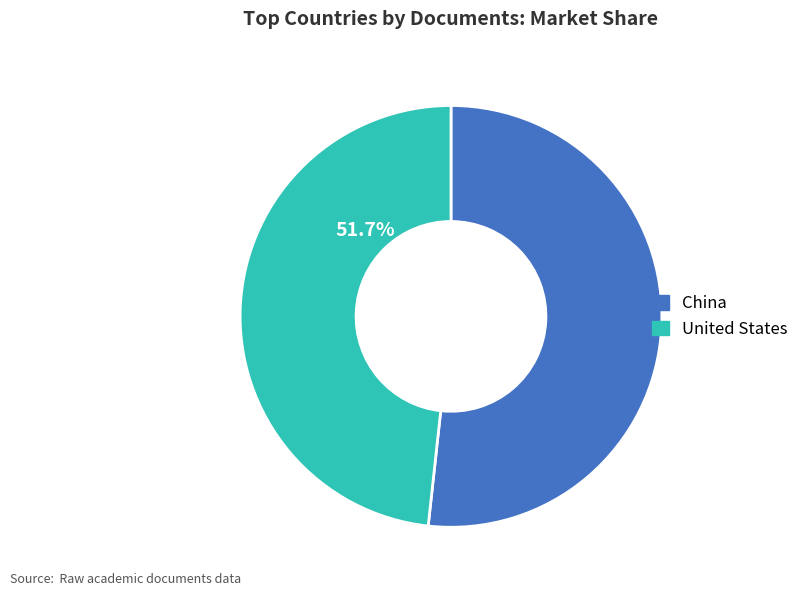

How many slices are in this pie chart?

2